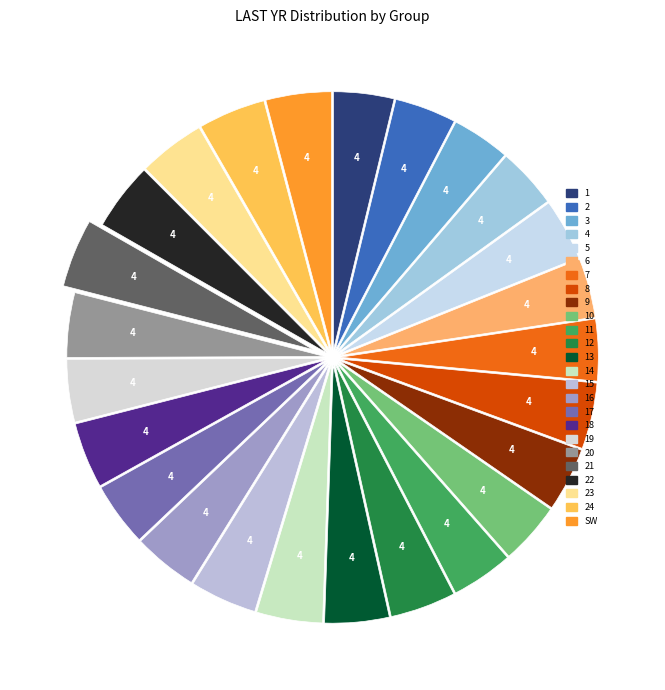

To the nearest percent, what portion does 4 represent?

4%